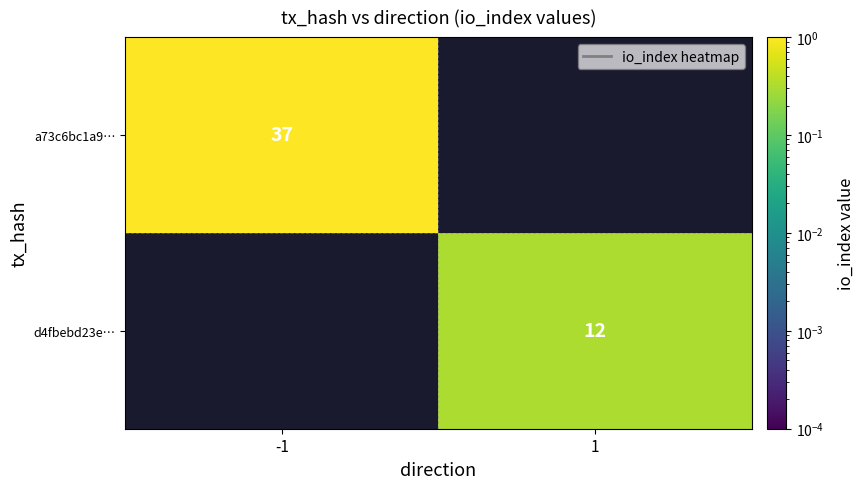

What is the minimum value shown in the chart?

0.3